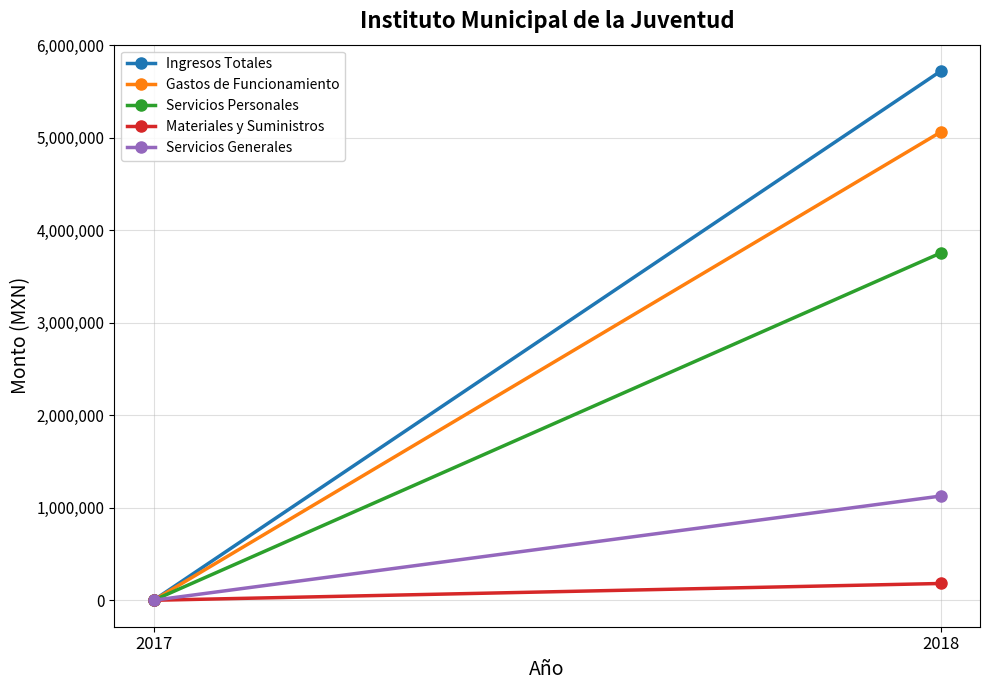

How many categories are shown in the chart?

2